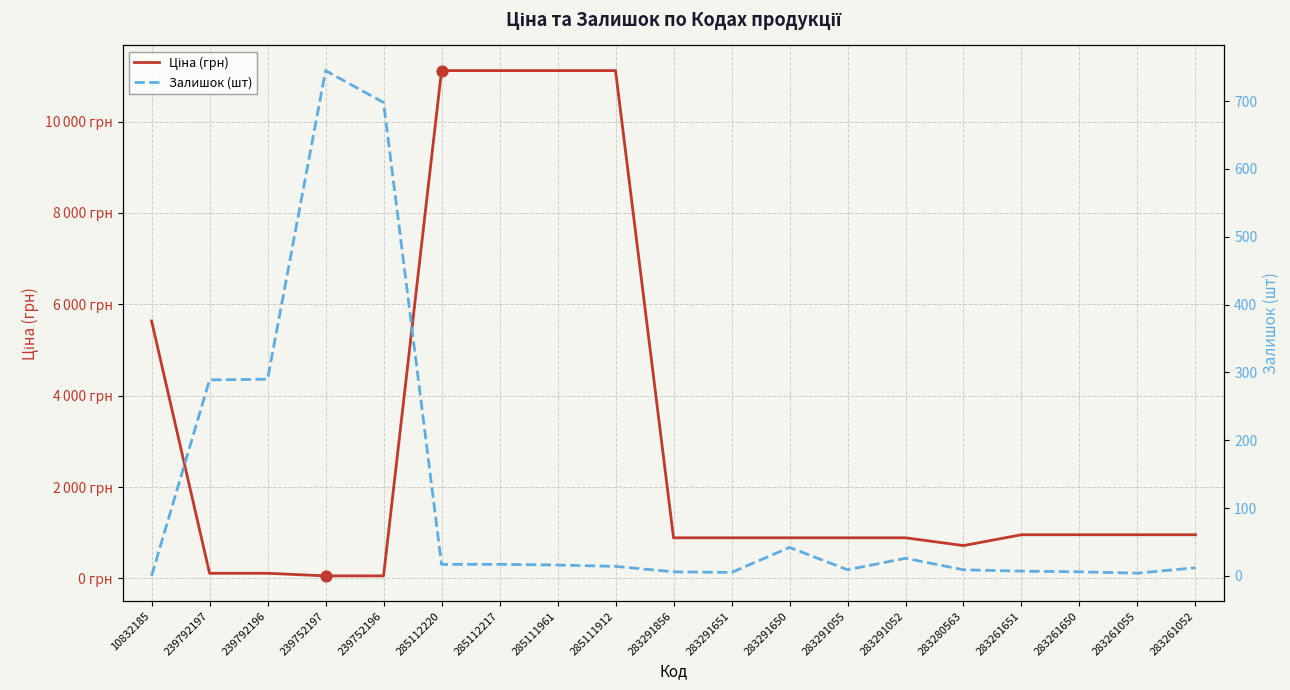

Which series reaches the maximum Y coordinate?

Ціна (грн)